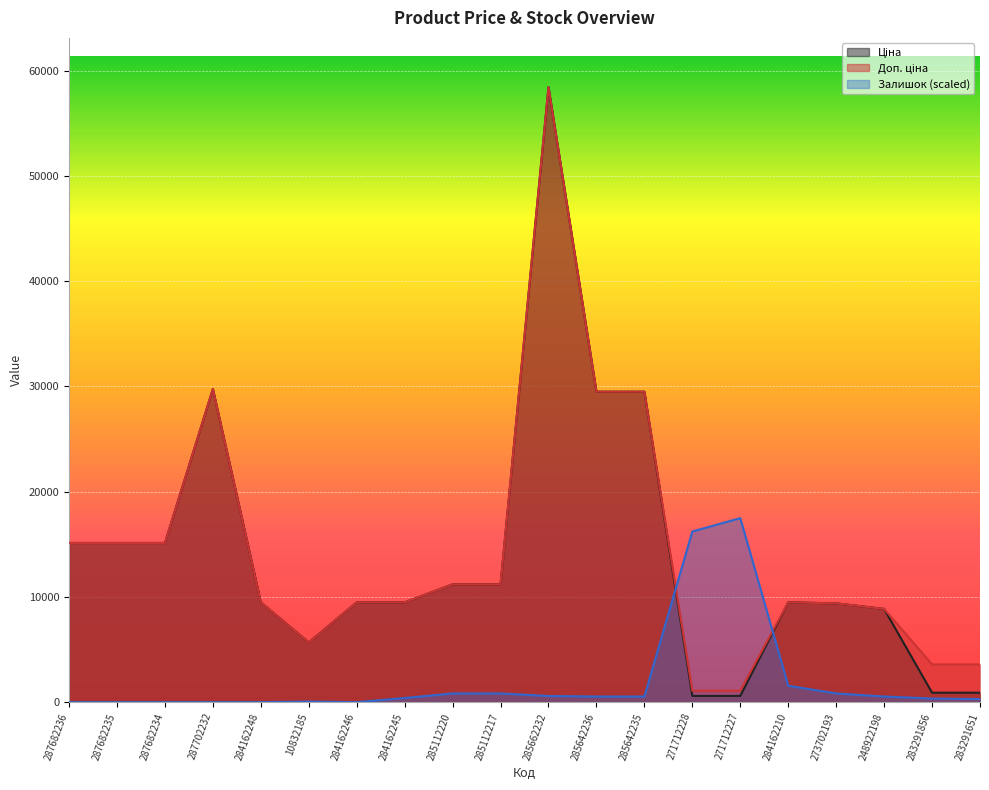

What is the label of the 5th point from the right?

284162210